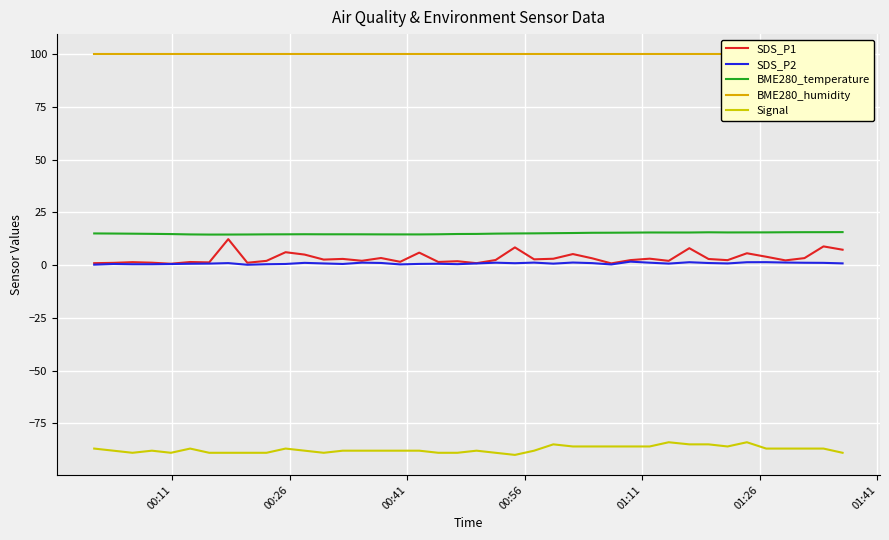

True or false: SDS_P2 and Signal cross at least once.

False